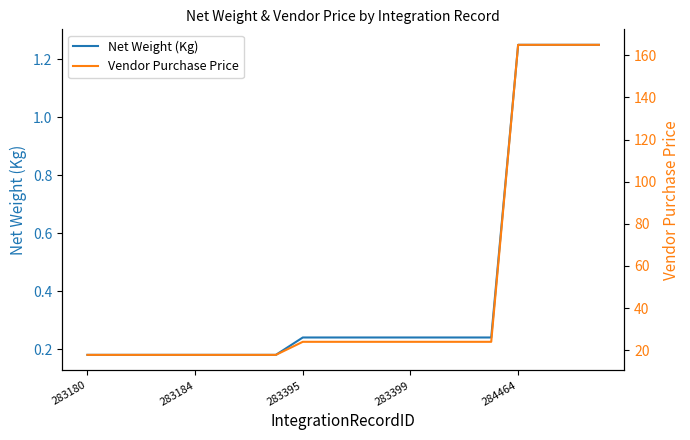

Is it true that Net Weight (Kg) equals 0.2 at 15?

False